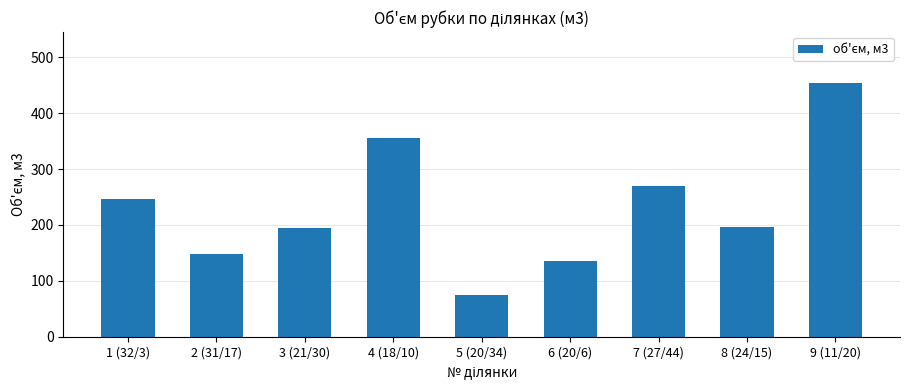

What is the change in value from 2 (31/17) to 4 (18/10)?

+207